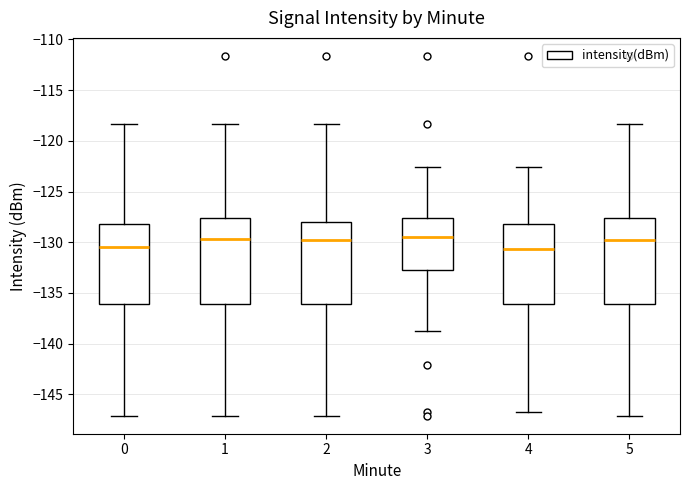

Reading left to right, read every box against the y-axis: the position of its median line, the range the box covers, and the ends of its whiskers. The values are not printed on the chart, so give them approximately, as read against the axis.

0: median -130.5, box -136.0 to -128.0, whiskers -147.0 to -118.5
1: median -129.5, box -136.0 to -127.5, whiskers -147.0 to -118.5
2: median -130.0, box -136.0 to -128.0, whiskers -147.0 to -118.5
3: median -129.5, box -133.0 to -127.5, whiskers -138.5 to -122.5
4: median -130.5, box -136.0 to -128.0, whiskers -146.5 to -122.5
5: median -130.0, box -136.0 to -127.5, whiskers -147.0 to -118.5